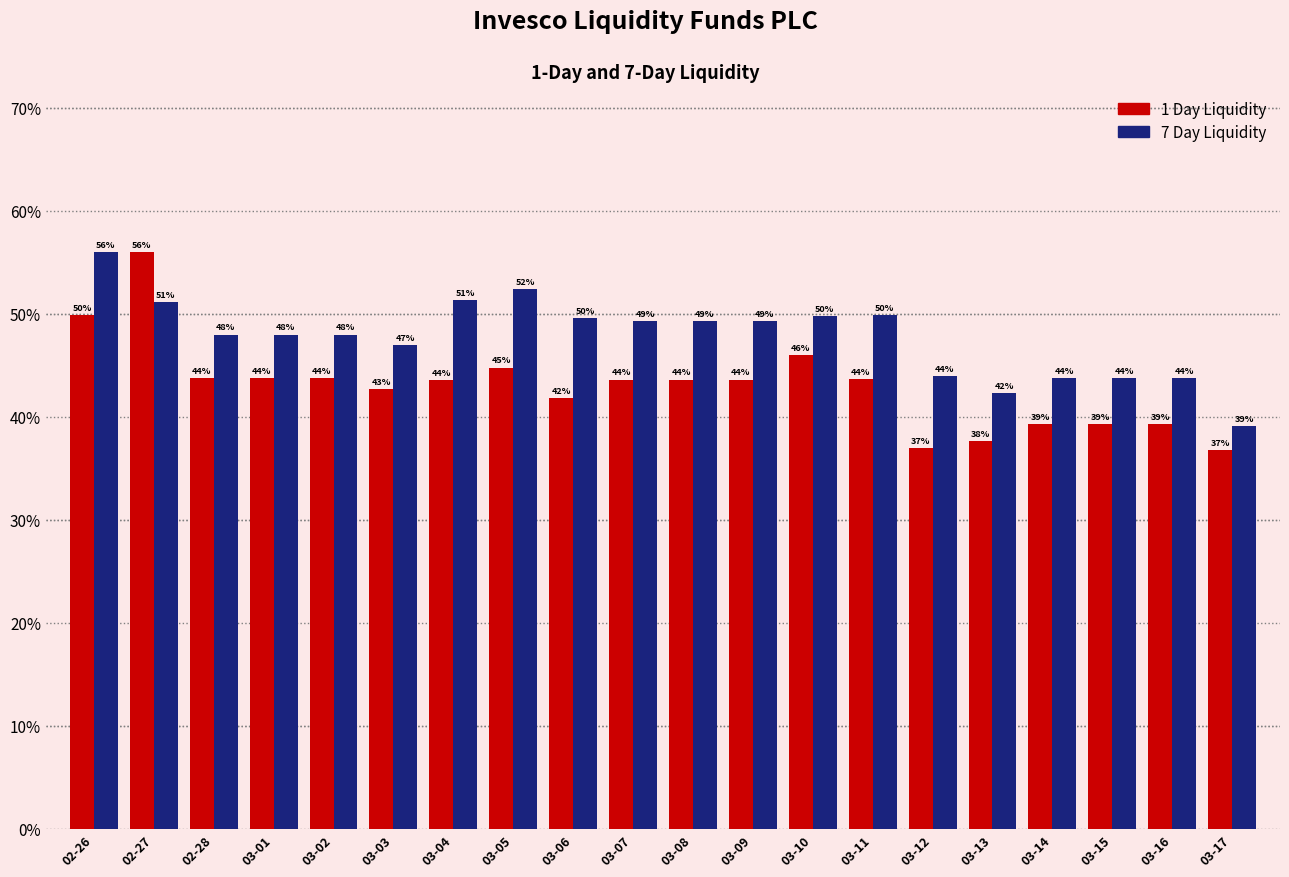

The value of 1 Day Liquidity at 03-04 is 0.2. True or false?

False